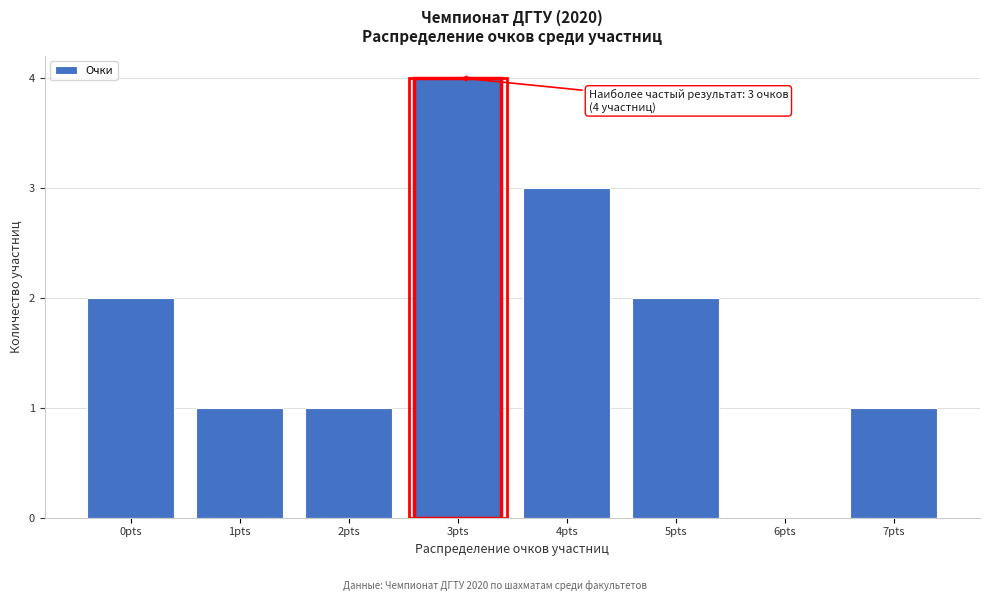

Reading left to right, list all the values displayed in this chart.

0pts=2	1pts=1	2pts=1	3pts=4	4pts=3	5pts=2	6pts=0	7pts=1